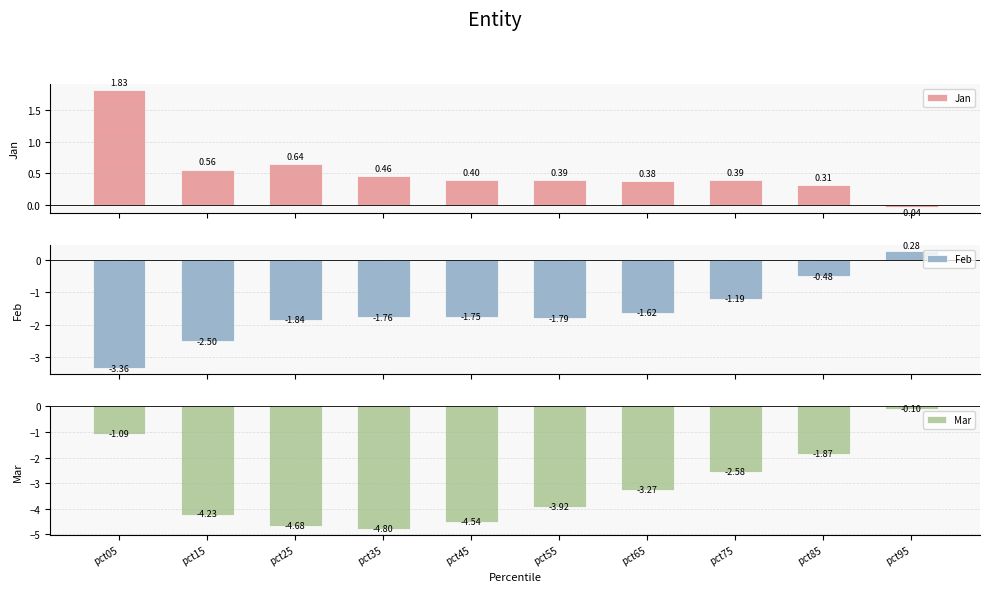

What is the value of the Feb bar at the 3rd from the left?

-1.8